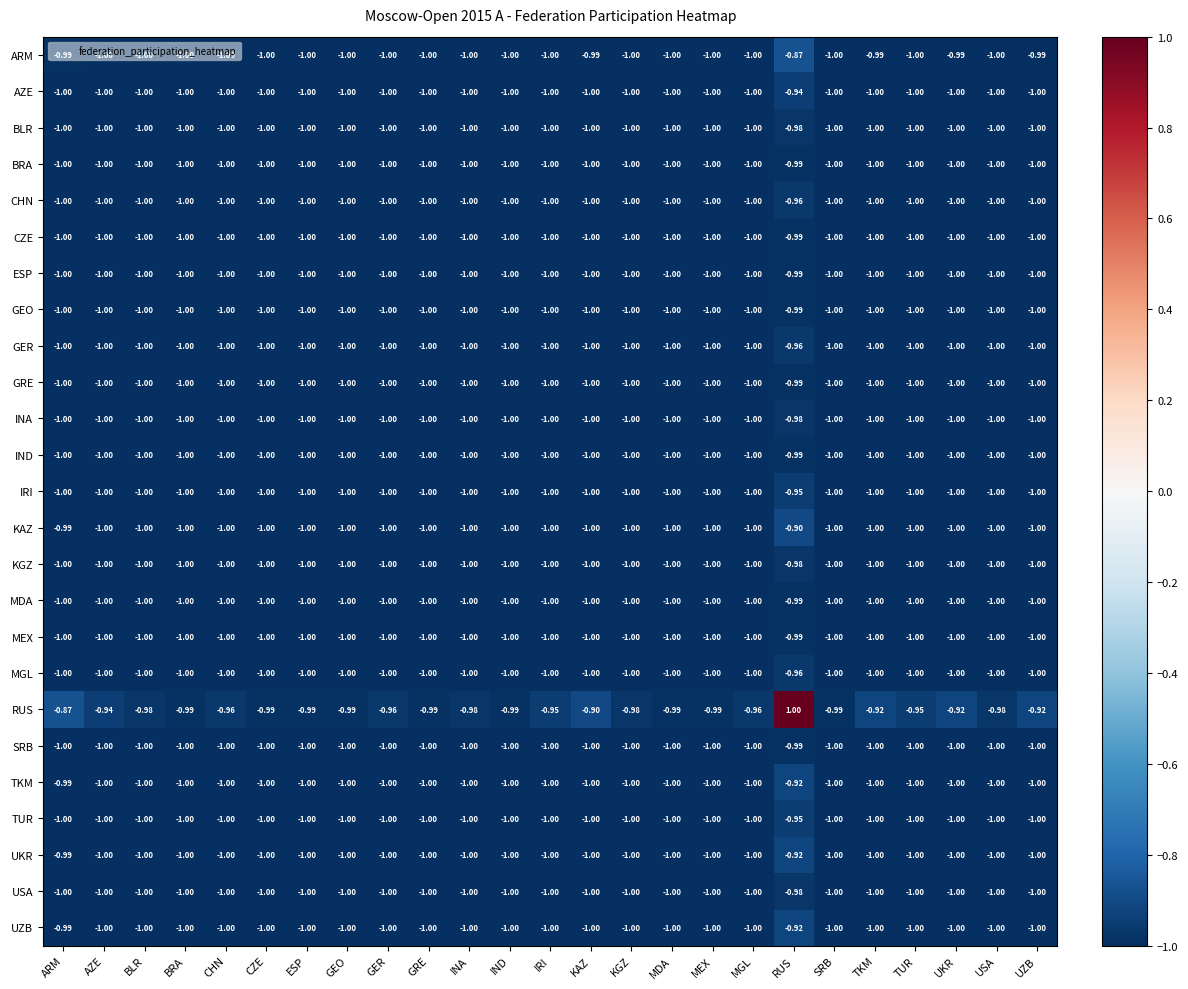

At which label does GRE reach its peak?

RUS